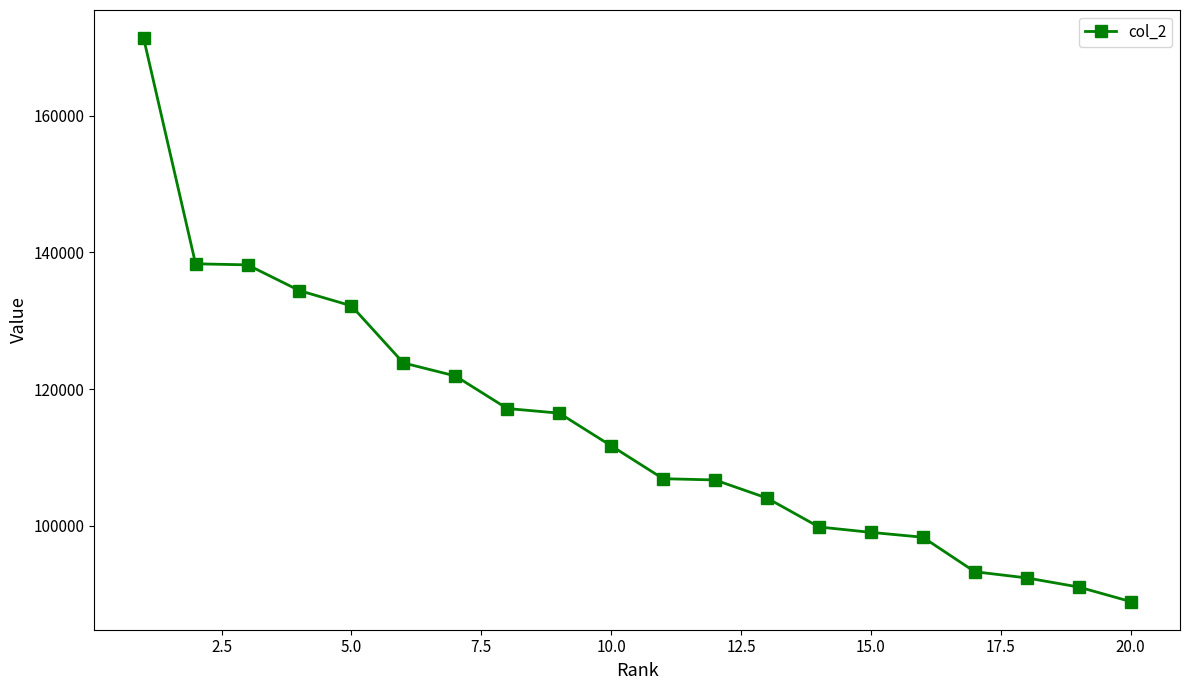

Is this an area chart (filled region under the line)?

No